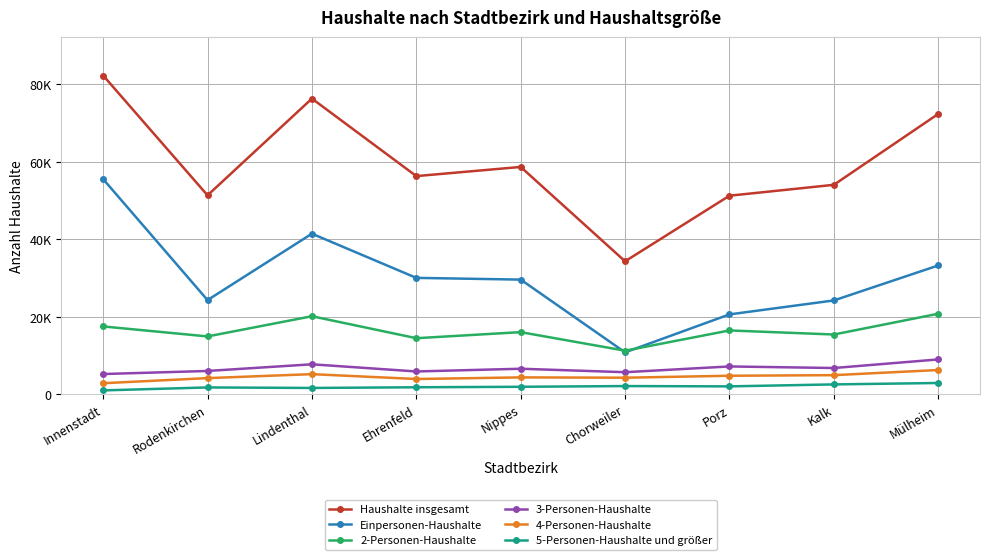

Where is the first local minimum for 3-Personen-Haushalte?

Ehrenfeld